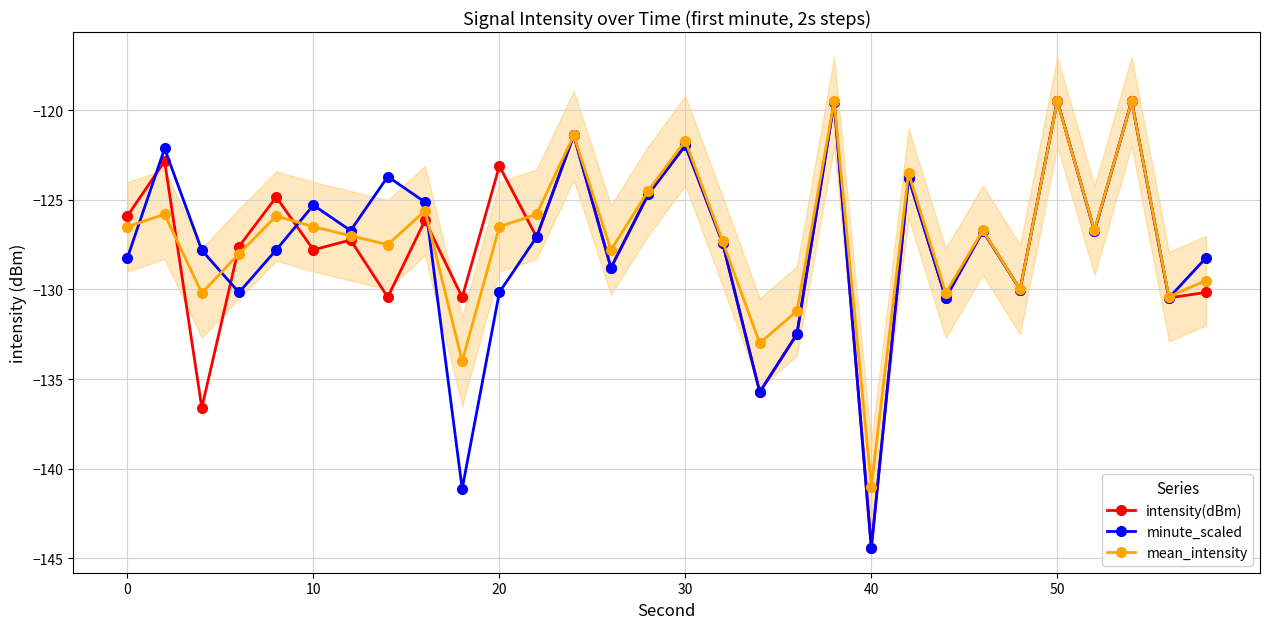

In mean_intensity, how many points are higher than both neighbors (excluding endpoints)?

10